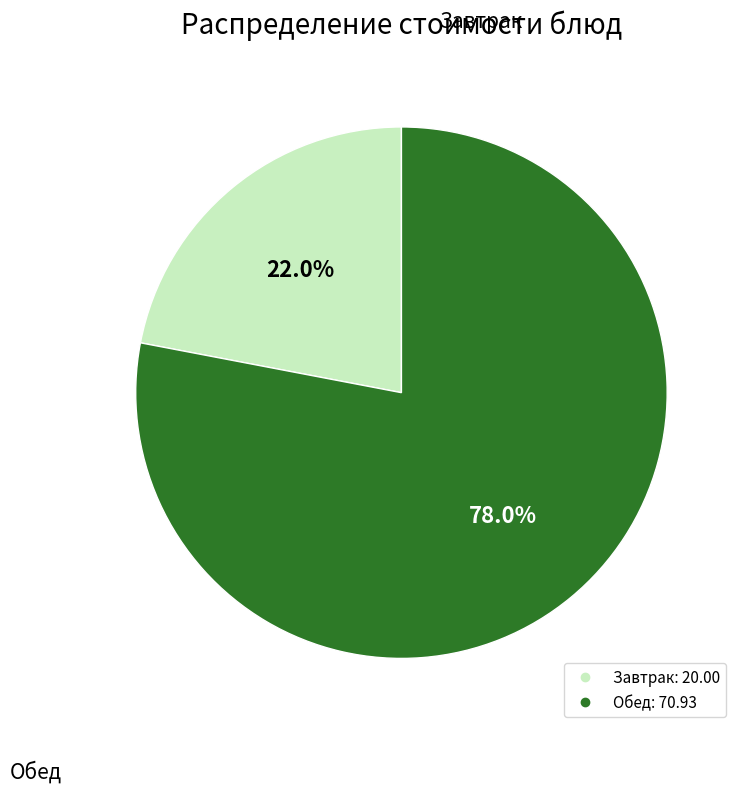

Is there a majority slice in this chart?

Yes